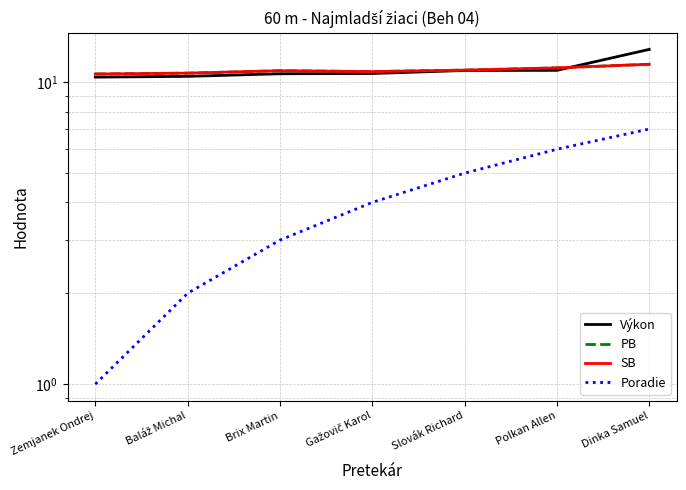

Read the Výkon value at Zemjanek Ondrej.

10.4